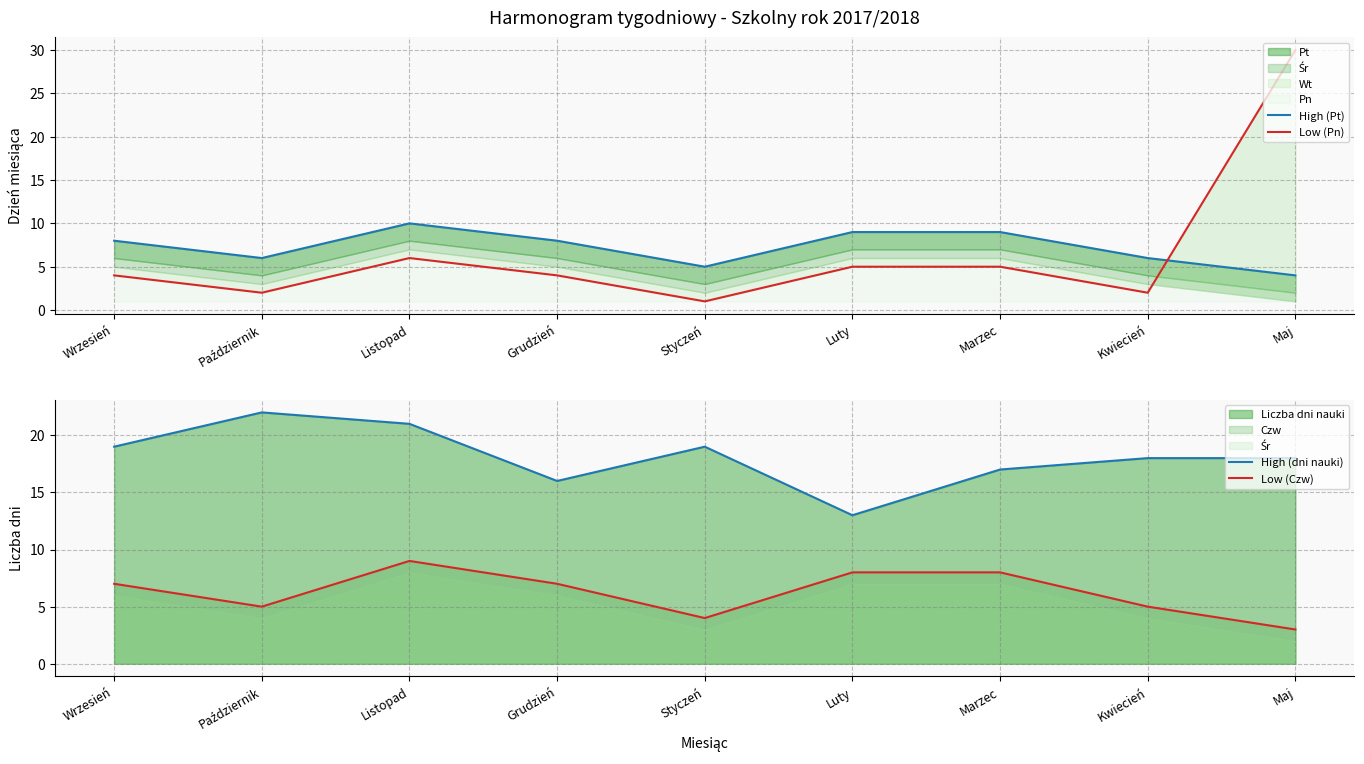

Which has a higher value, Styczeń or Październik?

Październik